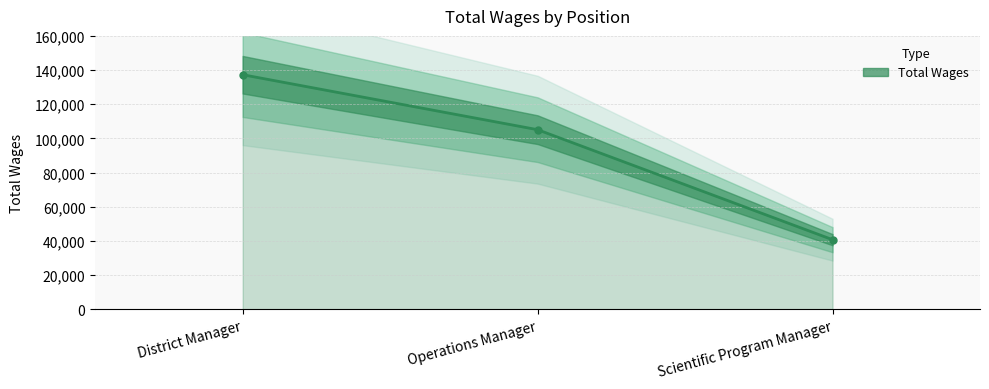

List the labels in order of value, largest first.

District Manager, Operations Manager, Scientific Program Manager